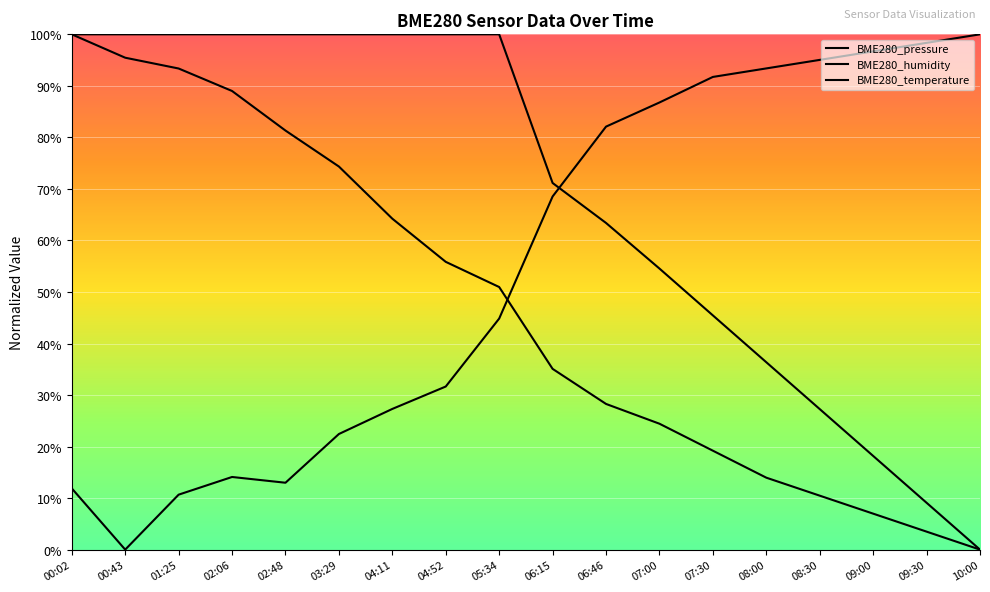

List the labels in order of BME280_pressure value, largest first.

10:00, 09:30, 09:00, 08:30, 08:00, 07:30, 07:00, 06:46, 06:15, 05:34, 04:52, 04:11, 03:29, 02:06, 02:48, 00:02, 01:25, 00:43